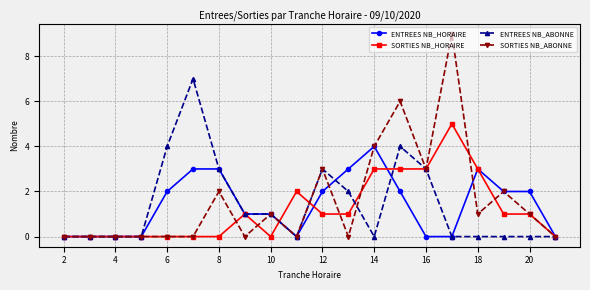

True or false: SORTIES NB_ABONNE has more than 2 interior local peaks.

True